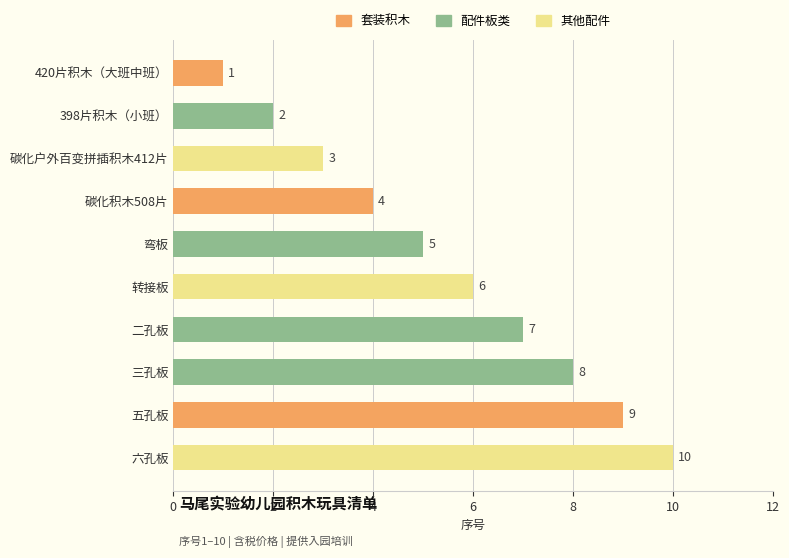

The value at 420片积木（大班中班） is 1. True or false?

True